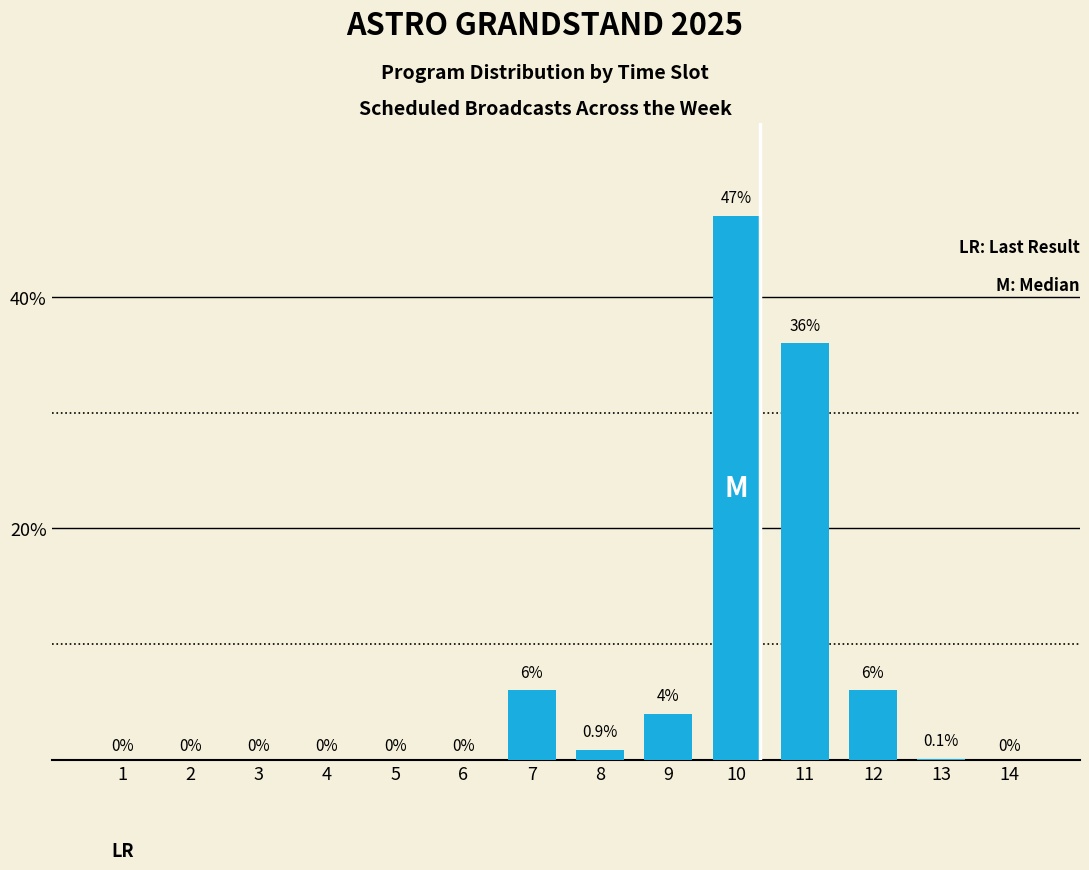

Reading left to right, list all the values displayed in this chart.

1=0.0	2=0.0	3=0.0	4=0.0	5=0.0	6=0.0	7=6.0	8=0.9	9=4.0	10=47.0	11=36.0	12=6.0	13=0.1	14=0.0